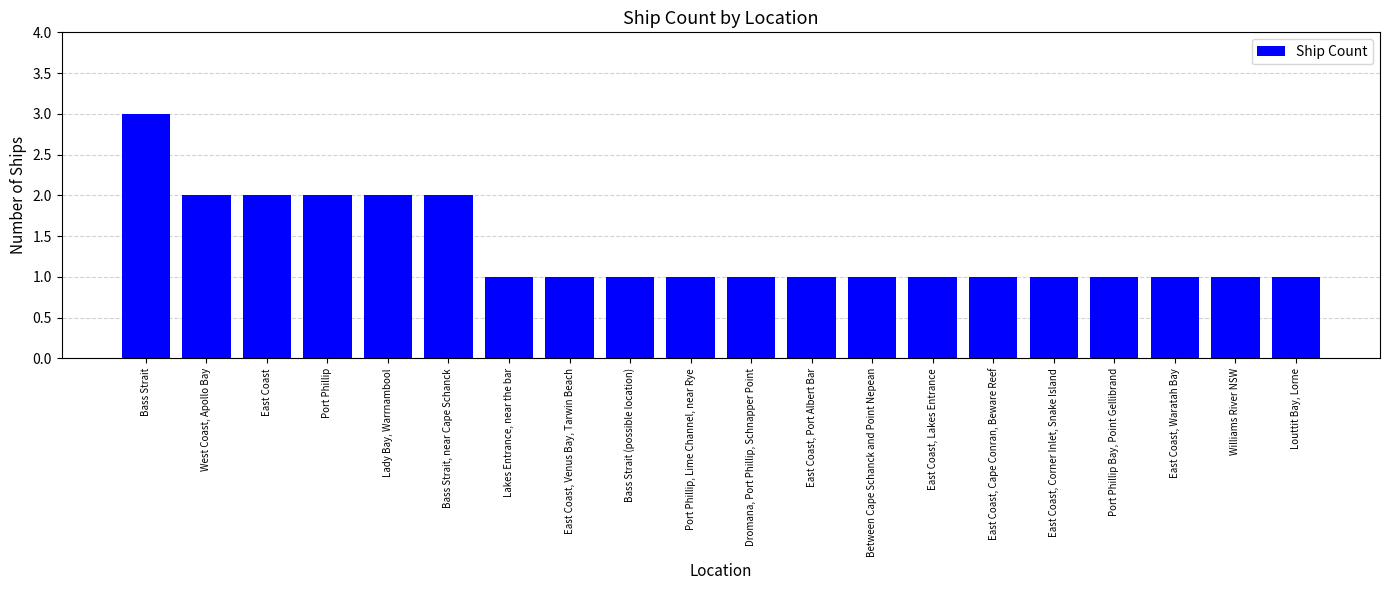

What is the label of the 15th bar from the right?

Bass Strait, near Cape Schanck